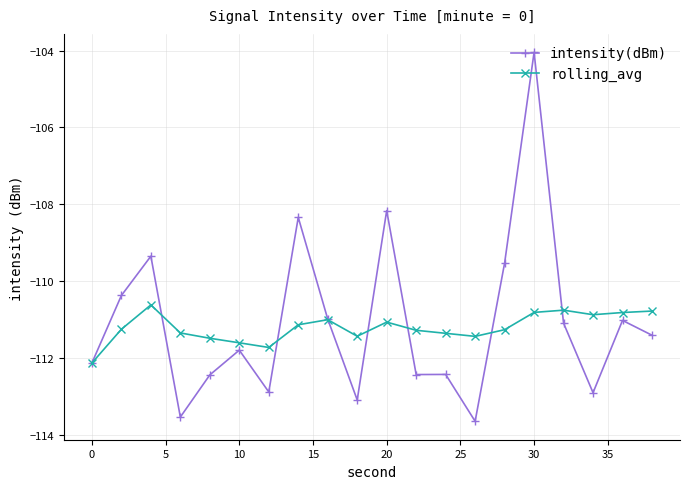

What is the lowest value of the rolling_avg series?

-112.1